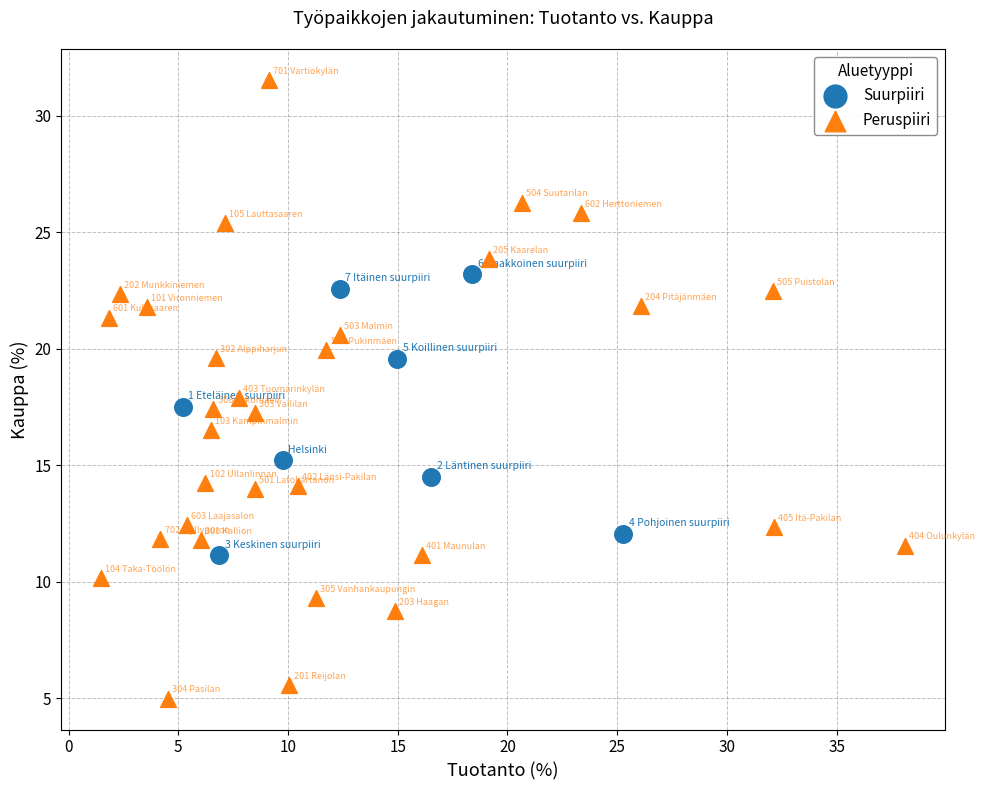

Which series has the widest spread of Y values?

Peruspiiri